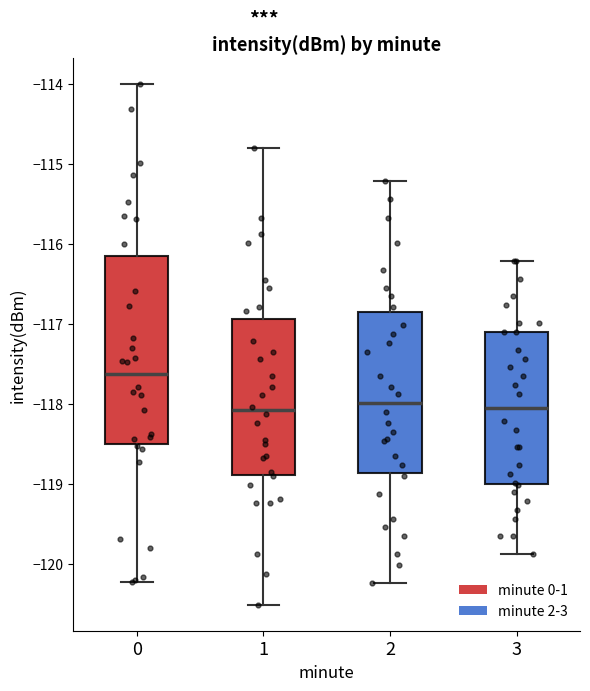

Reading left to right, read every box against the y-axis: the position of its median line, the range the box covers, and the ends of its whiskers. The values are not printed on the chart, so give them approximately, as read against the axis.

0: median -117.6, box -118.5 to -116.1, whiskers -120.2 to -114.0
1: median -118.1, box -118.9 to -116.9, whiskers -120.5 to -114.8
2: median -118.0, box -118.9 to -116.8, whiskers -120.2 to -115.2
3: median -118.0, box -119.0 to -117.1, whiskers -119.9 to -116.2